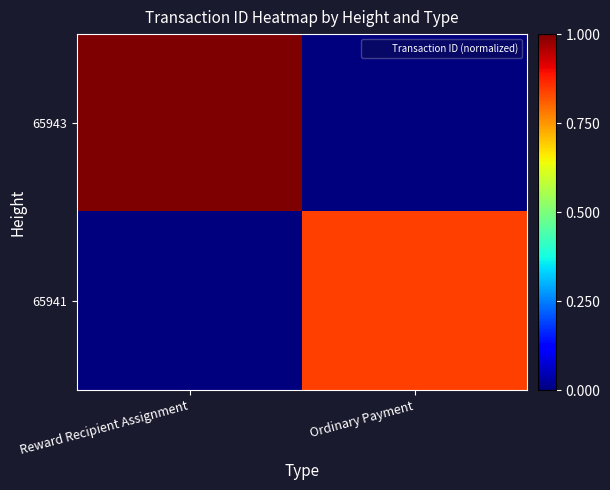

Reading right to left, extract all data points from this chart.

65943: Ordinary Payment=0.0	Reward Recipient Assignment=1.0
65941: Ordinary Payment=0.8	Reward Recipient Assignment=0.0